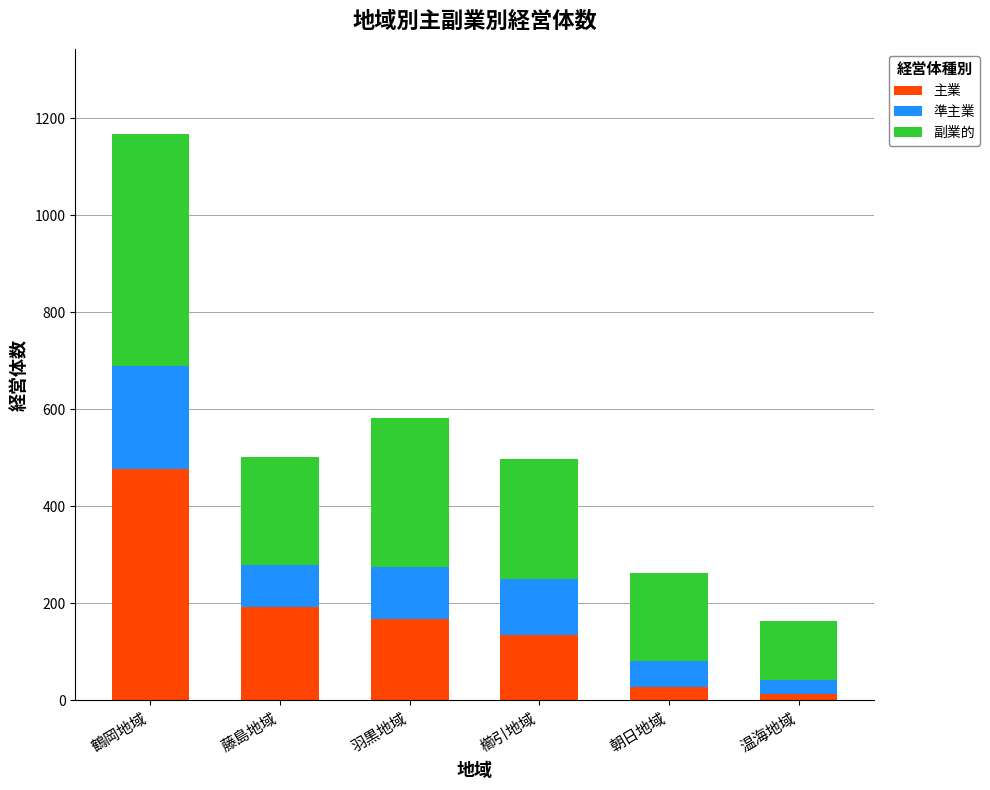

What is the difference between the 主業 values at 櫛引地域 and 朝日地域?

109